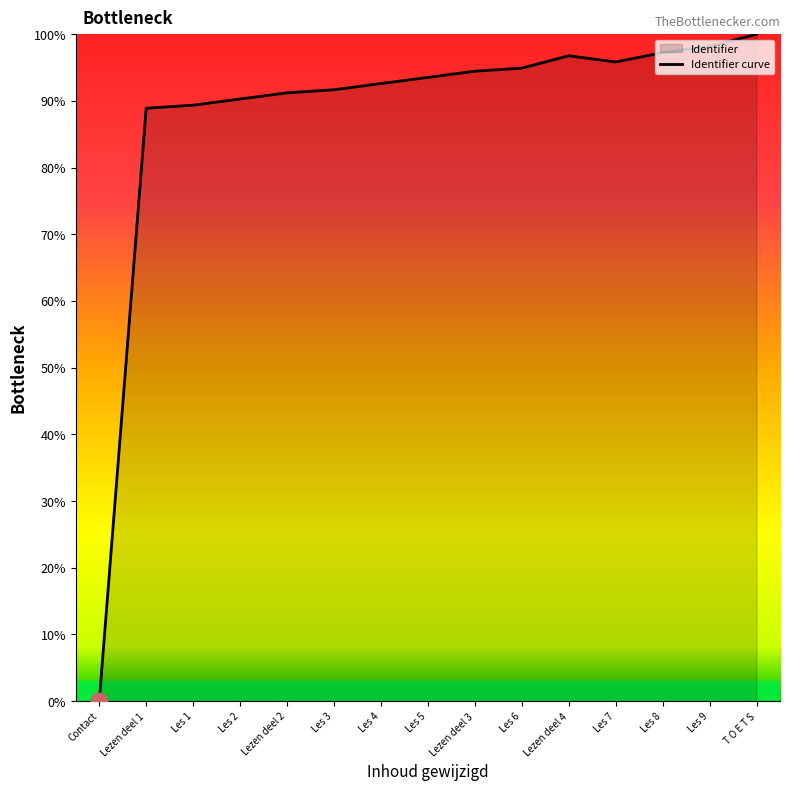

How many positive values are there?

14